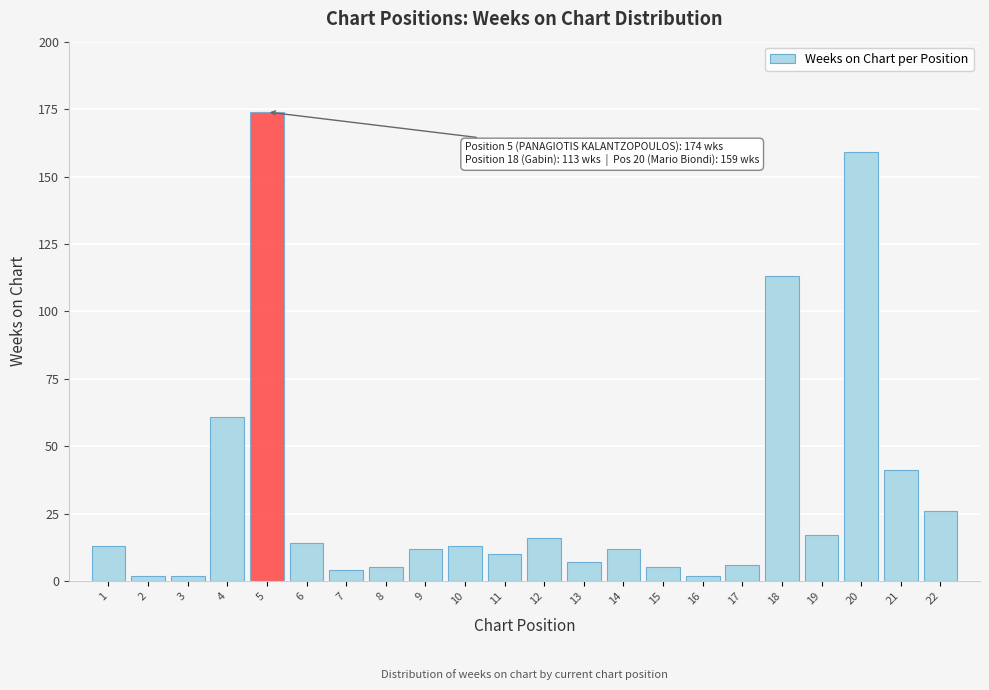

Reading left to right, what are all the values shown in this chart?

13	2	2	61	174	14	4	5	12	13	10	16	7	12	5	2	6	113	17	159	41	26